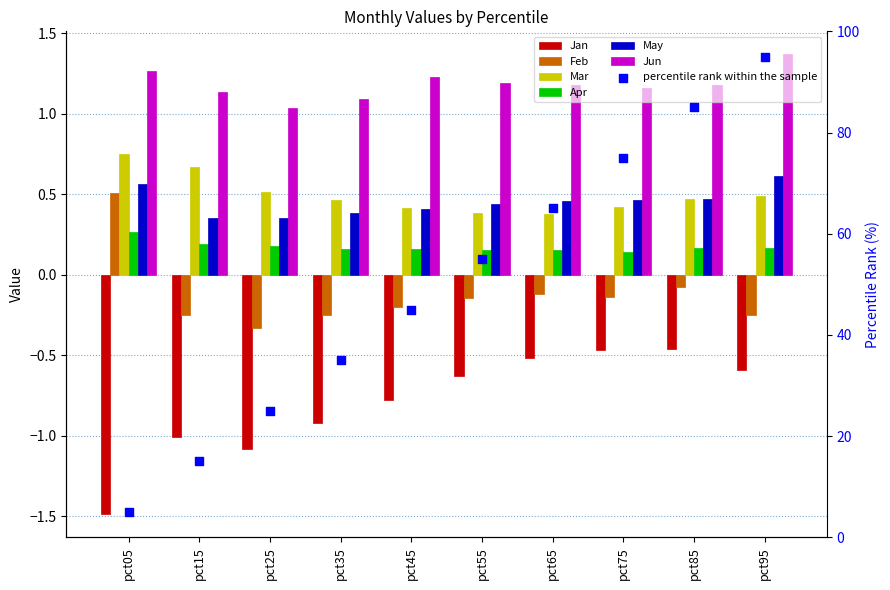

Which series has the largest total across all categories?

Jun